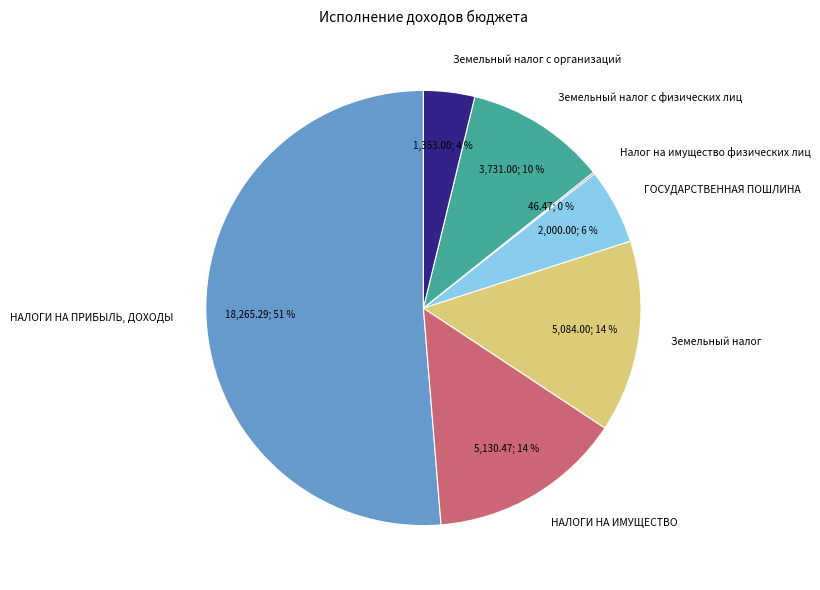

True or false: Земельный налог accounts for 27% of the total.

False